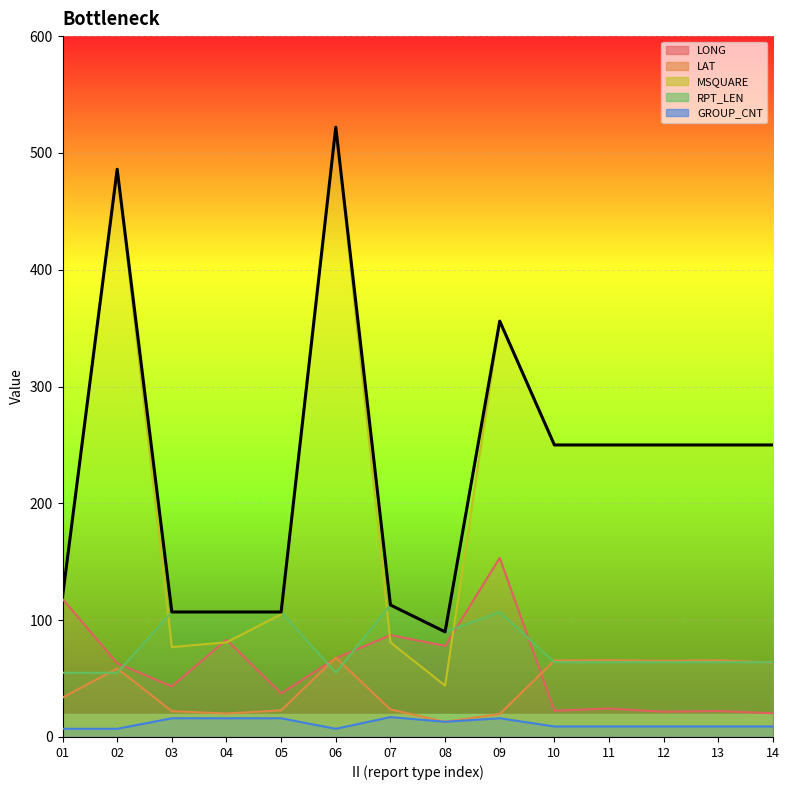

True or false: the data shows 189 at 05.

False